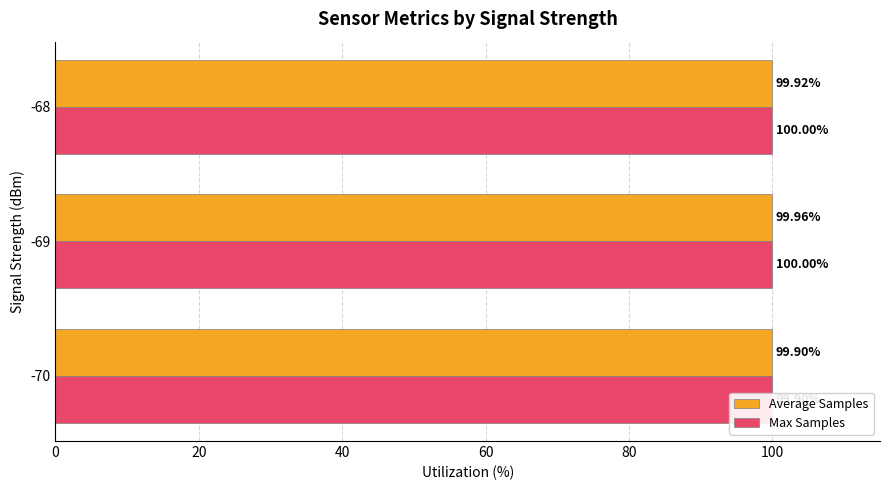

How many bars are there in each group?

2